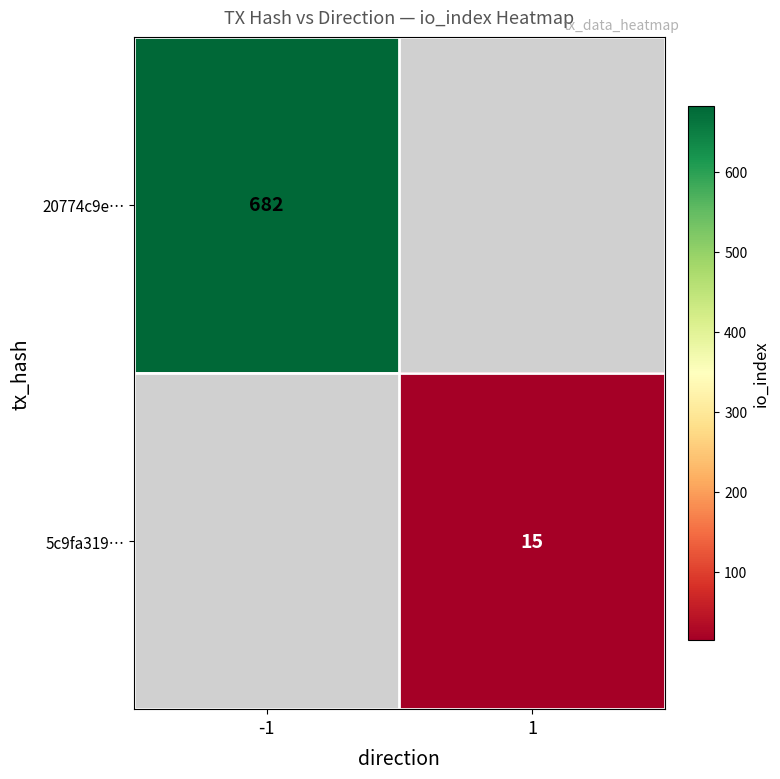

True or false: 5c9fa319… has a value of 25 at 1.

False